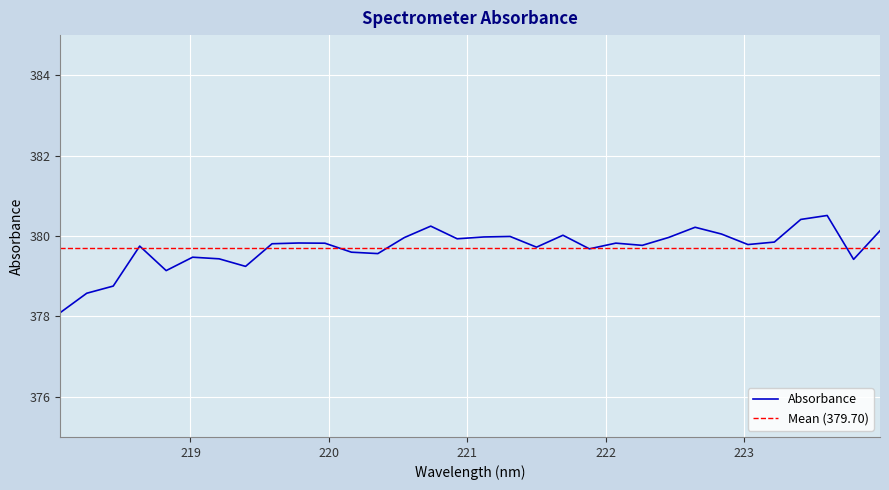

Is it true that the value at 223.7895 is 184.9?

False